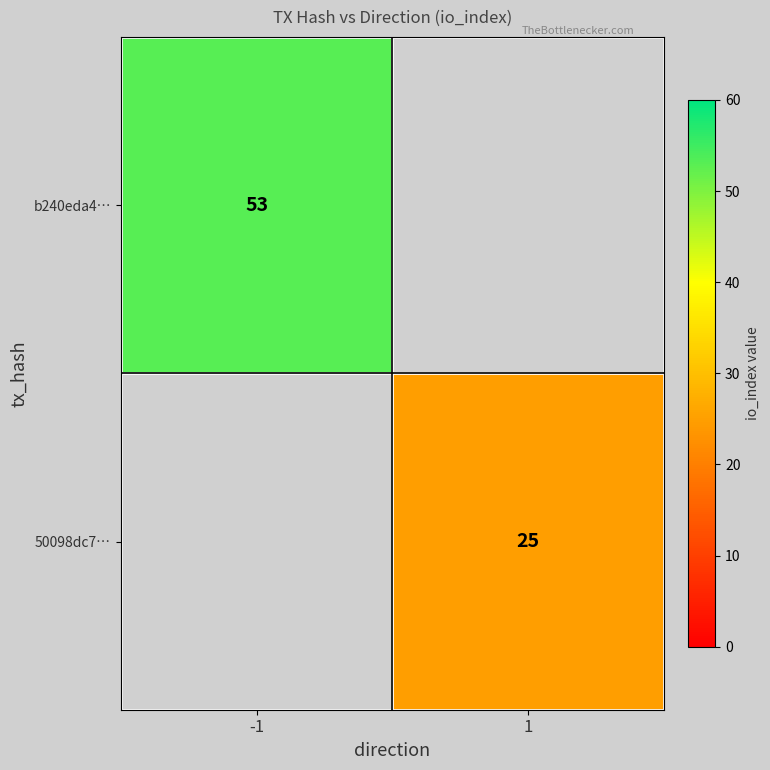

The value of 50098dc7… at 1 is 25. True or false?

True